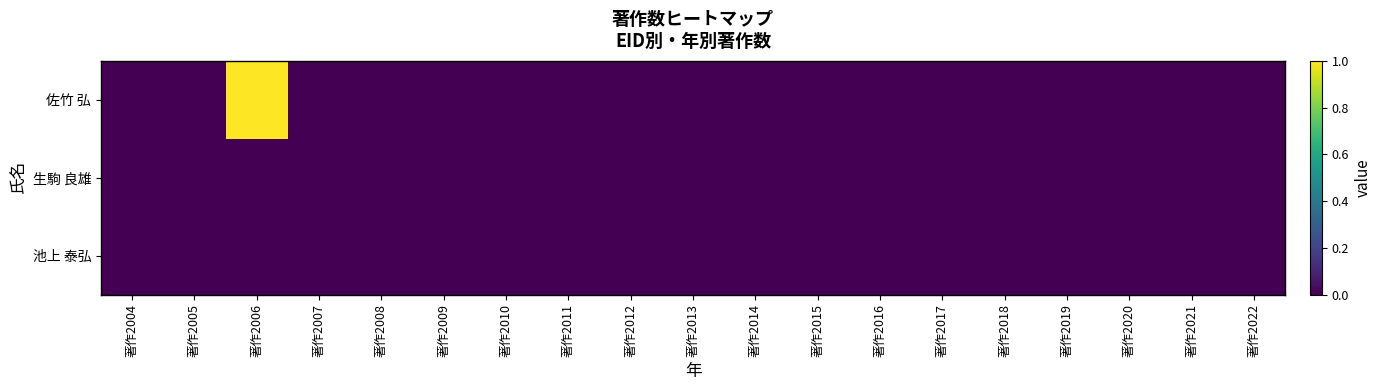

At which category is the sum across all series the highest?

著作2006